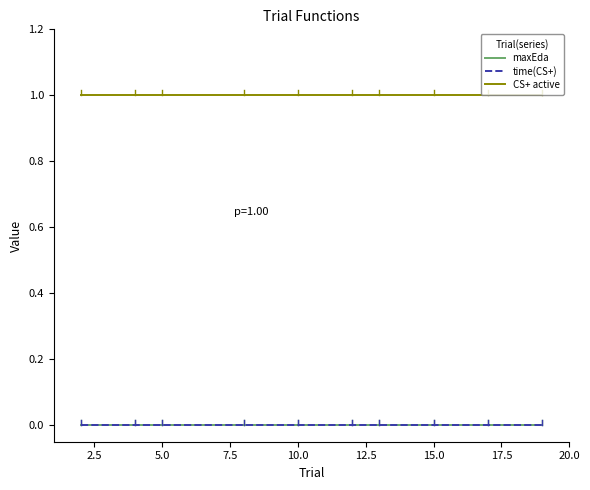

Does the chart have visible grid lines?

No